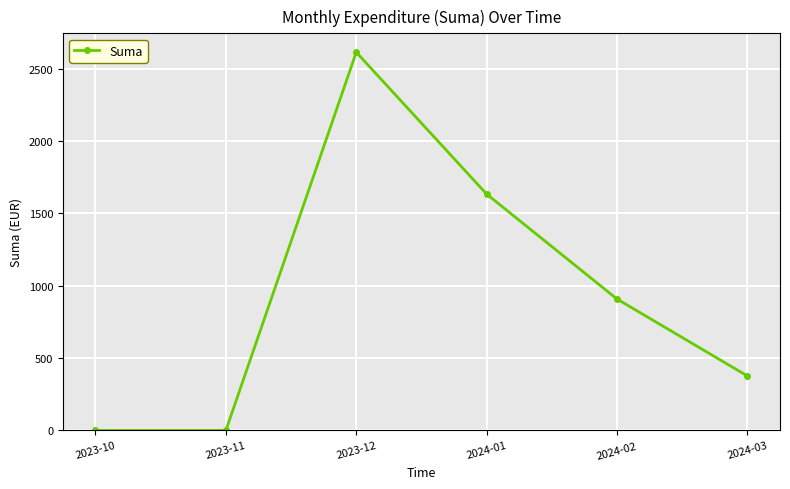

Does the chart have visible grid lines?

Yes